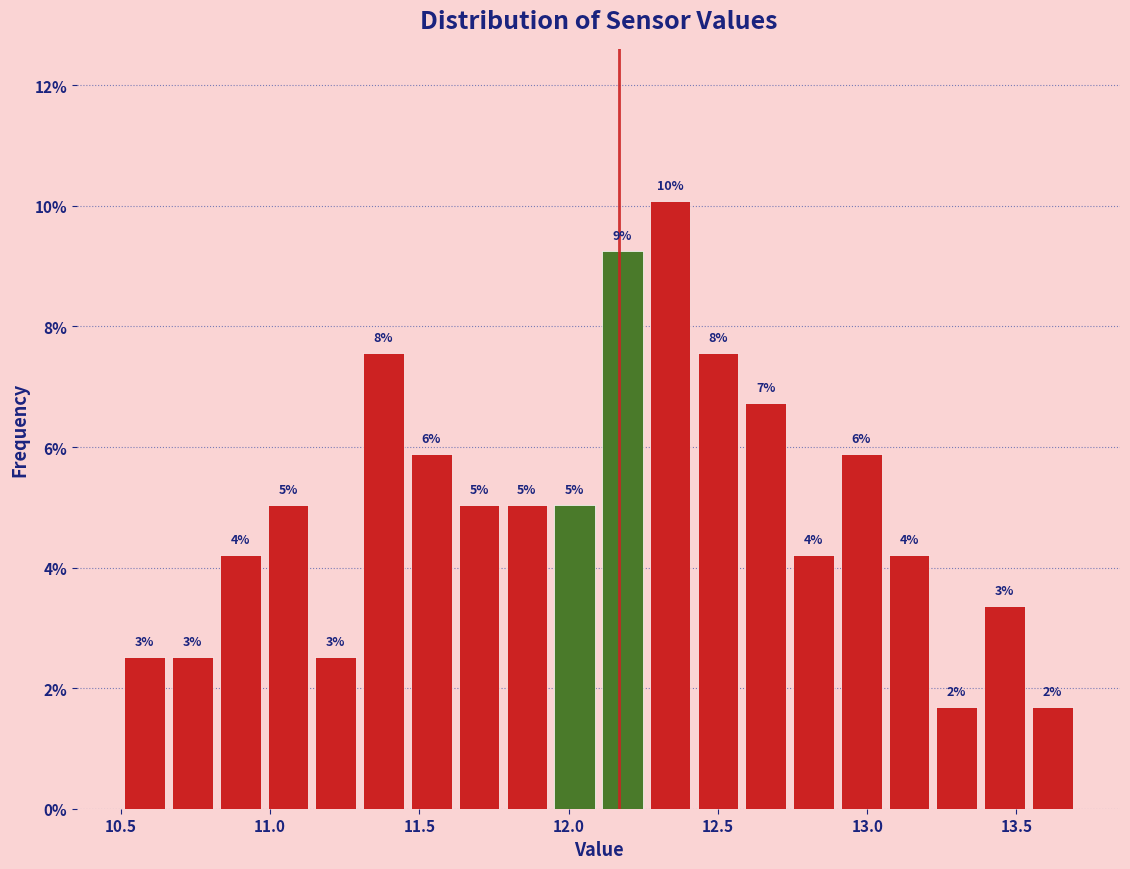

Around what value on the x-axis is the tallest bar? Give the approximate position of its centre, as read against the axis.

12.35